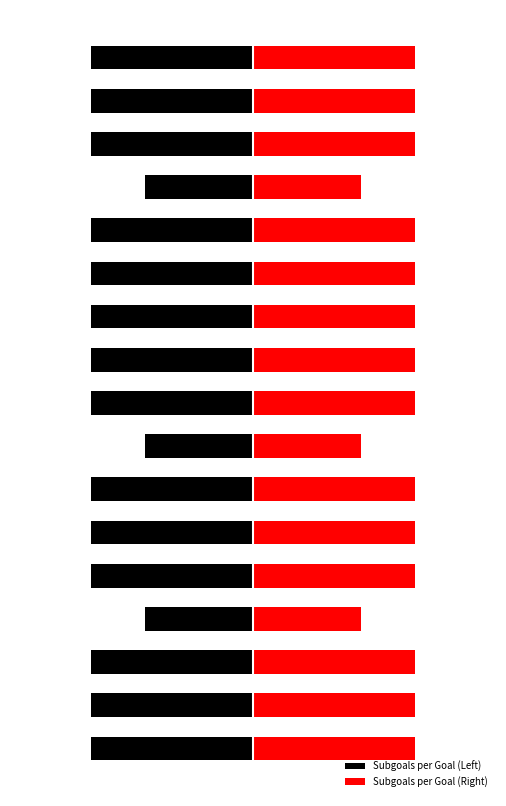

How many bars are there in each group?

2